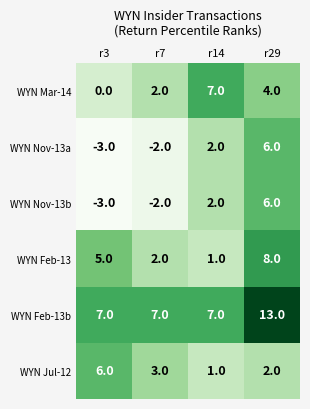

Reading right to left, list all the values displayed in this chart.

WYN Mar-14: 4	7	2	0
WYN Nov-13a: 6	2	-2	-3
WYN Nov-13b: 6	2	-2	-3
WYN Feb-13: 8	1	2	5
WYN Feb-13b: 13	7	7	7
WYN Jul-12: 2	1	3	6